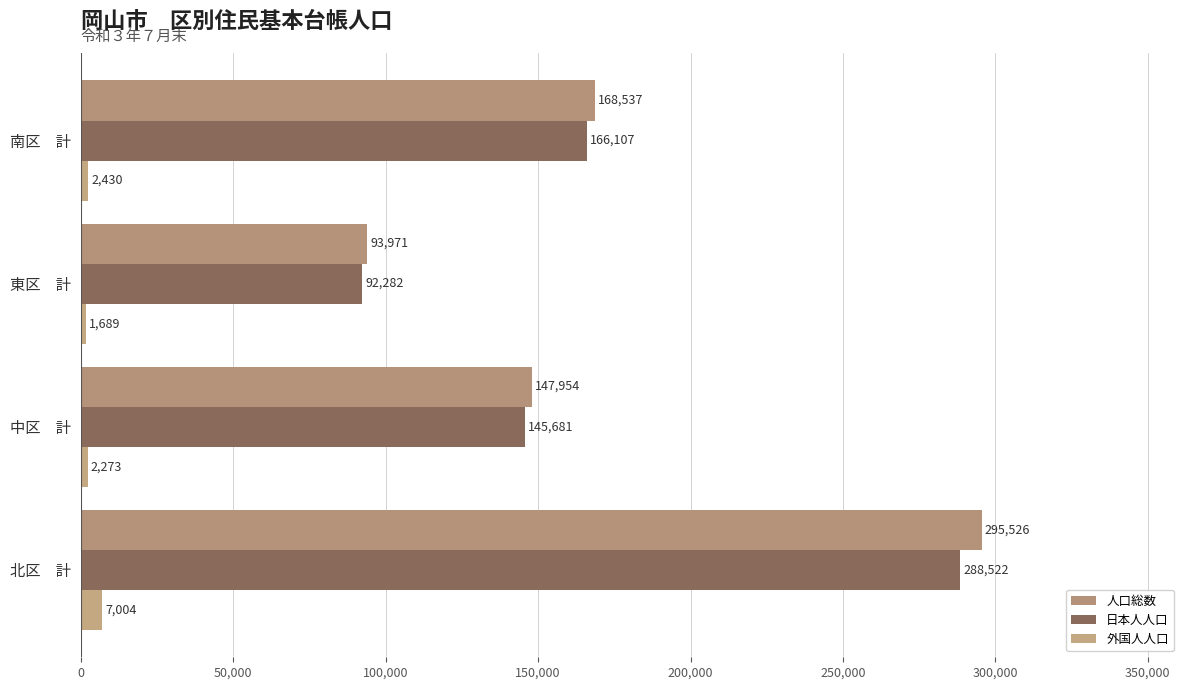

How many data points does each series have?

4